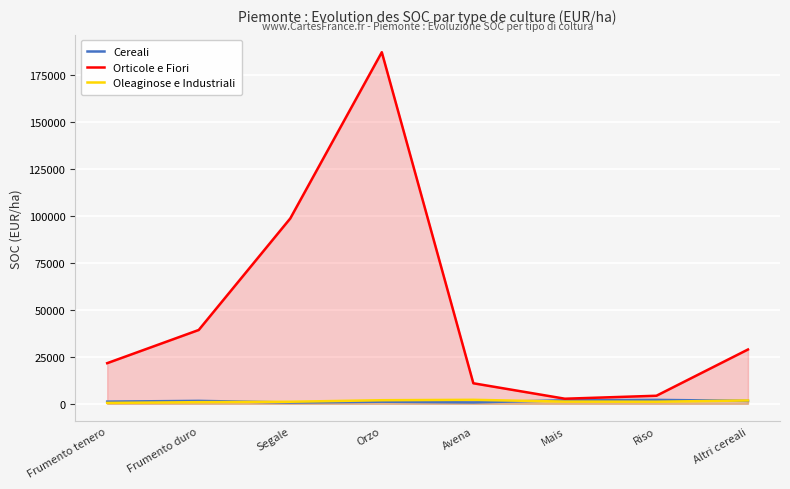

What is the spread (max minus min) of values at Riso?

3175.8